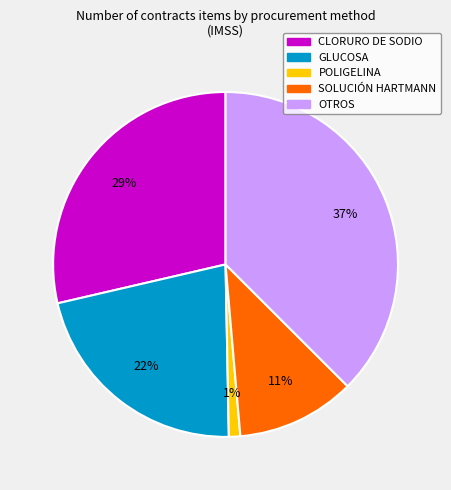

To the nearest percent, what is the average slice percentage?

20%